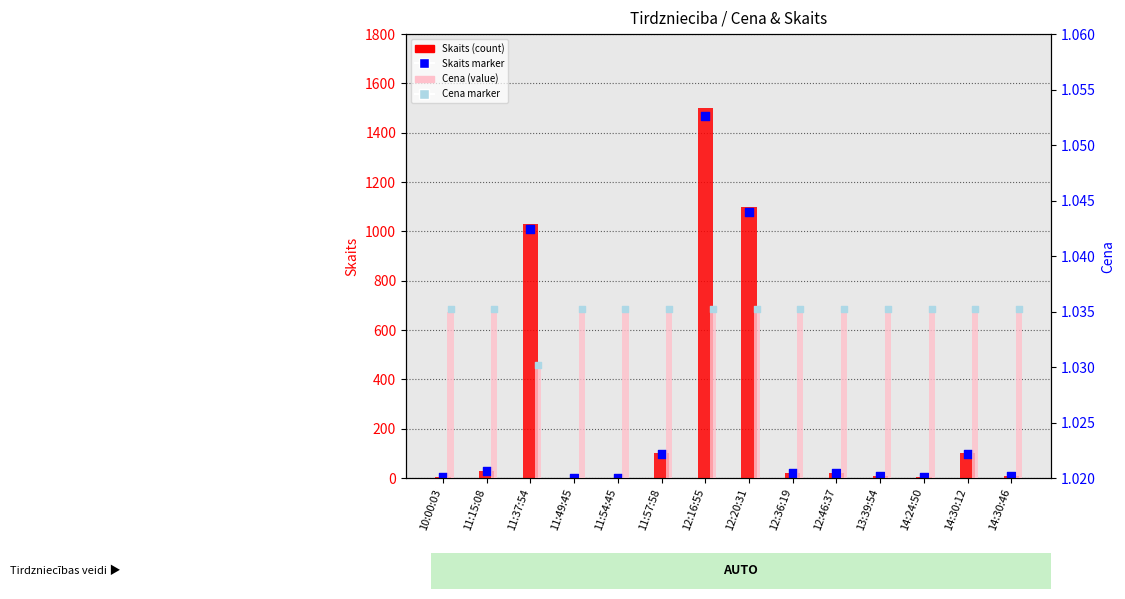

At which category is the sum across all series the highest?

12:16:55